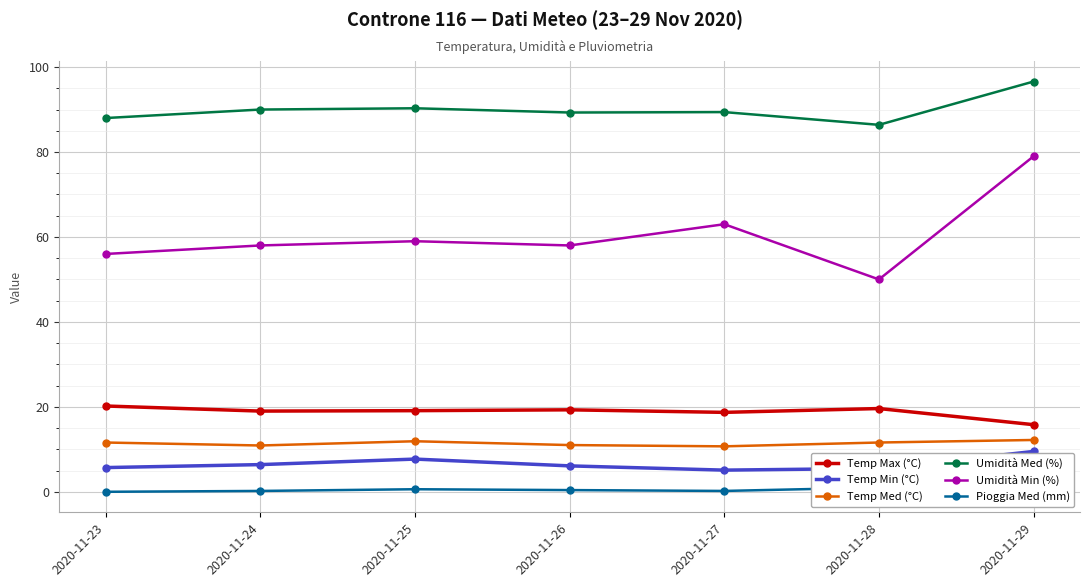

What is the difference between the maximum and minimum values in the Temp Min (°C) series?

4.4